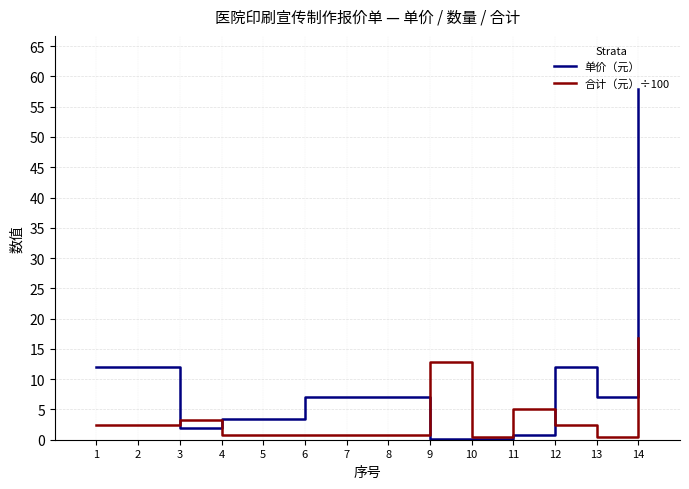

Which series has the largest range (max minus min)?

单价（元）